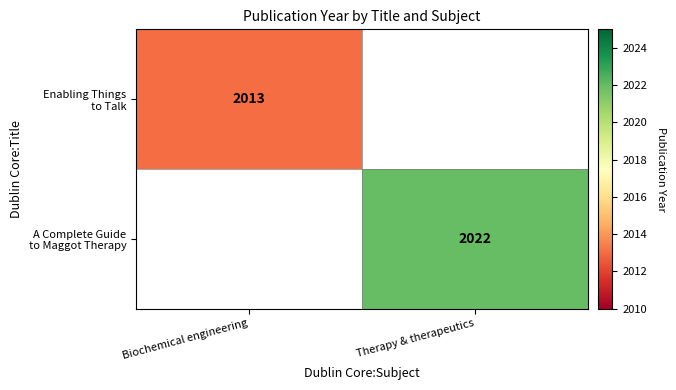

At which category does the chart reach its peak across all series?

Therapy & therapeutics